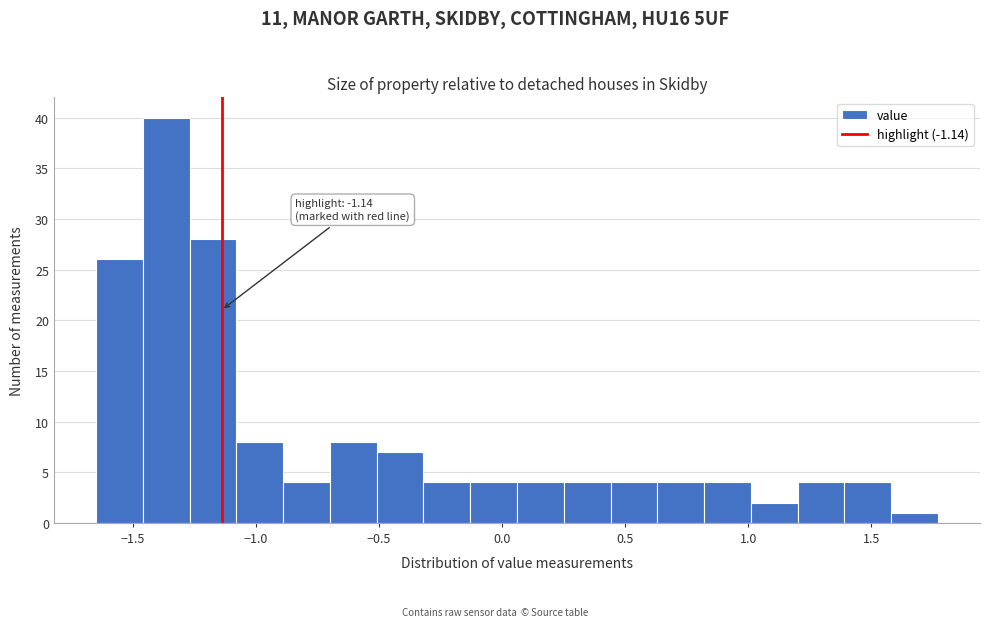

Read against the x-axis, roughly where is the centre of the tallest bar?

-1.35